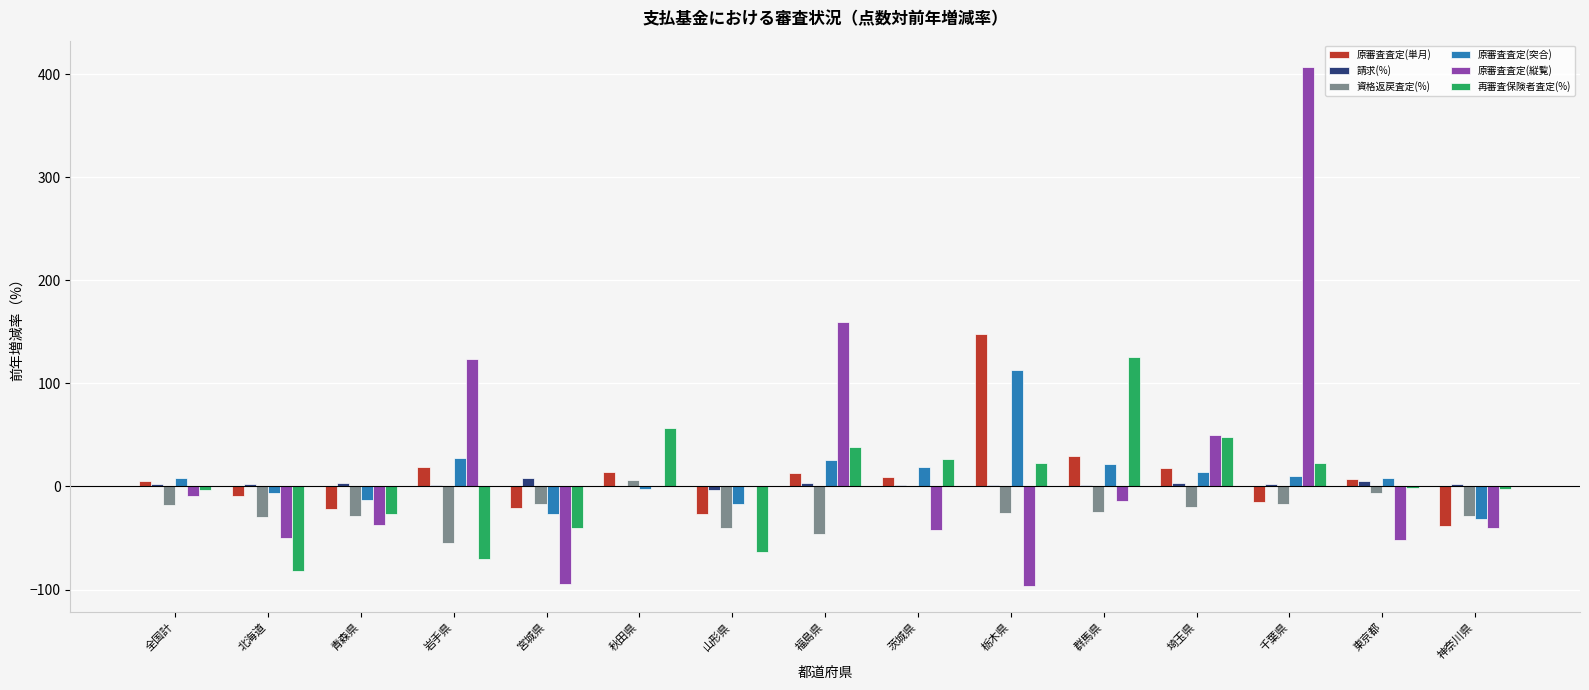

What is the maximum value shown in the chart?

407.6